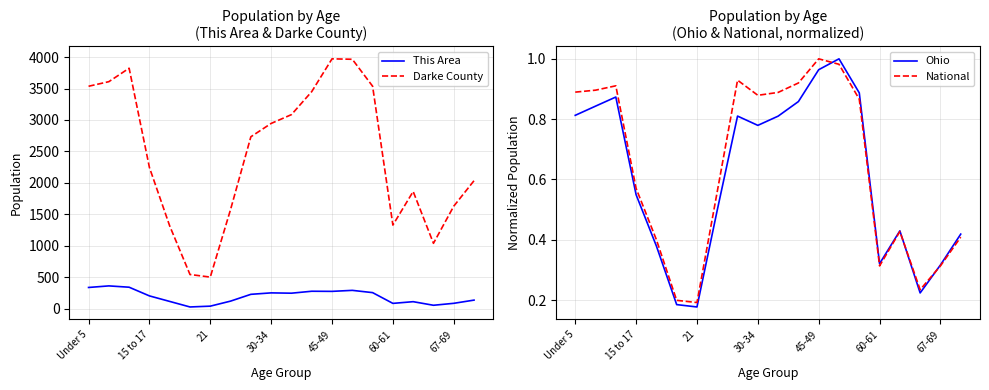

Does the chart have visible grid lines?

Yes